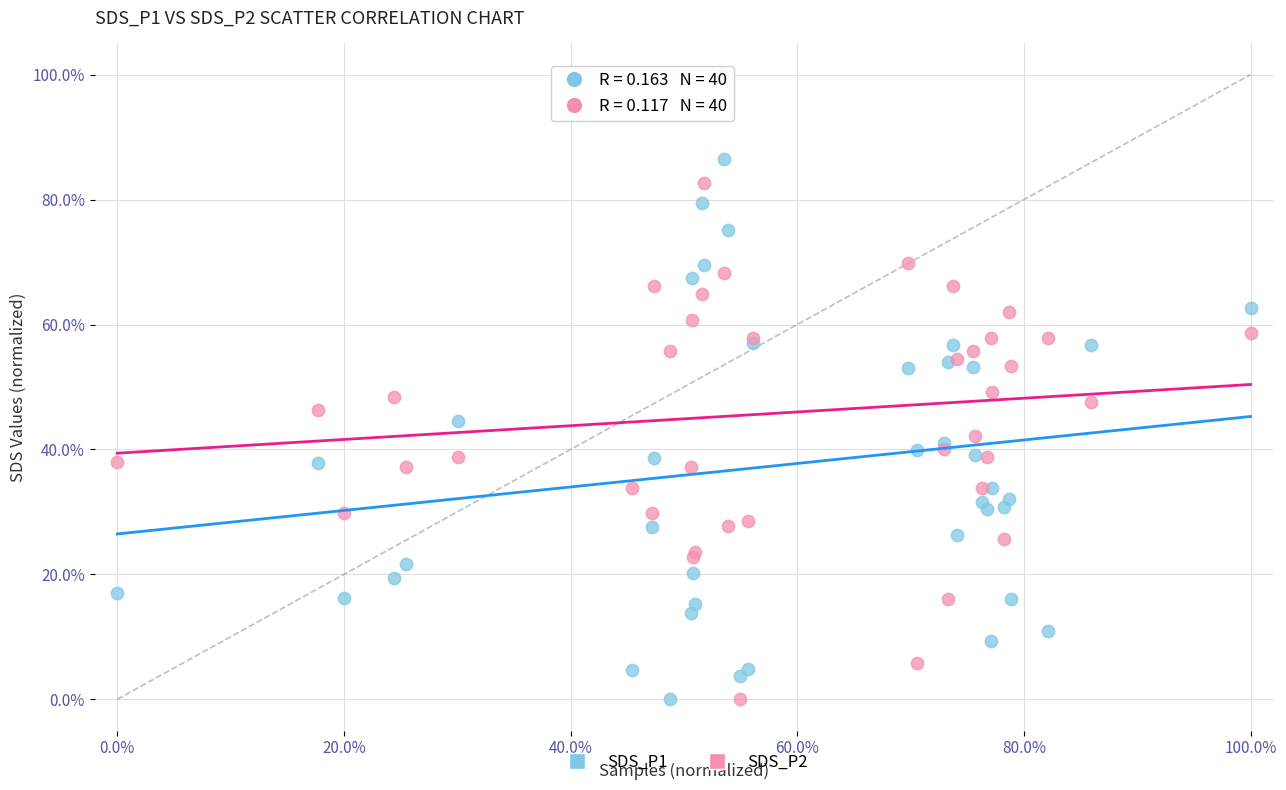

What are all the series names shown in the legend?

SDS_P1, SDS_P2